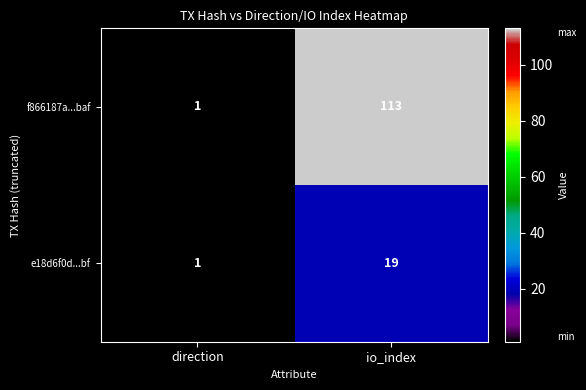

What is the total value across all series at direction?

2